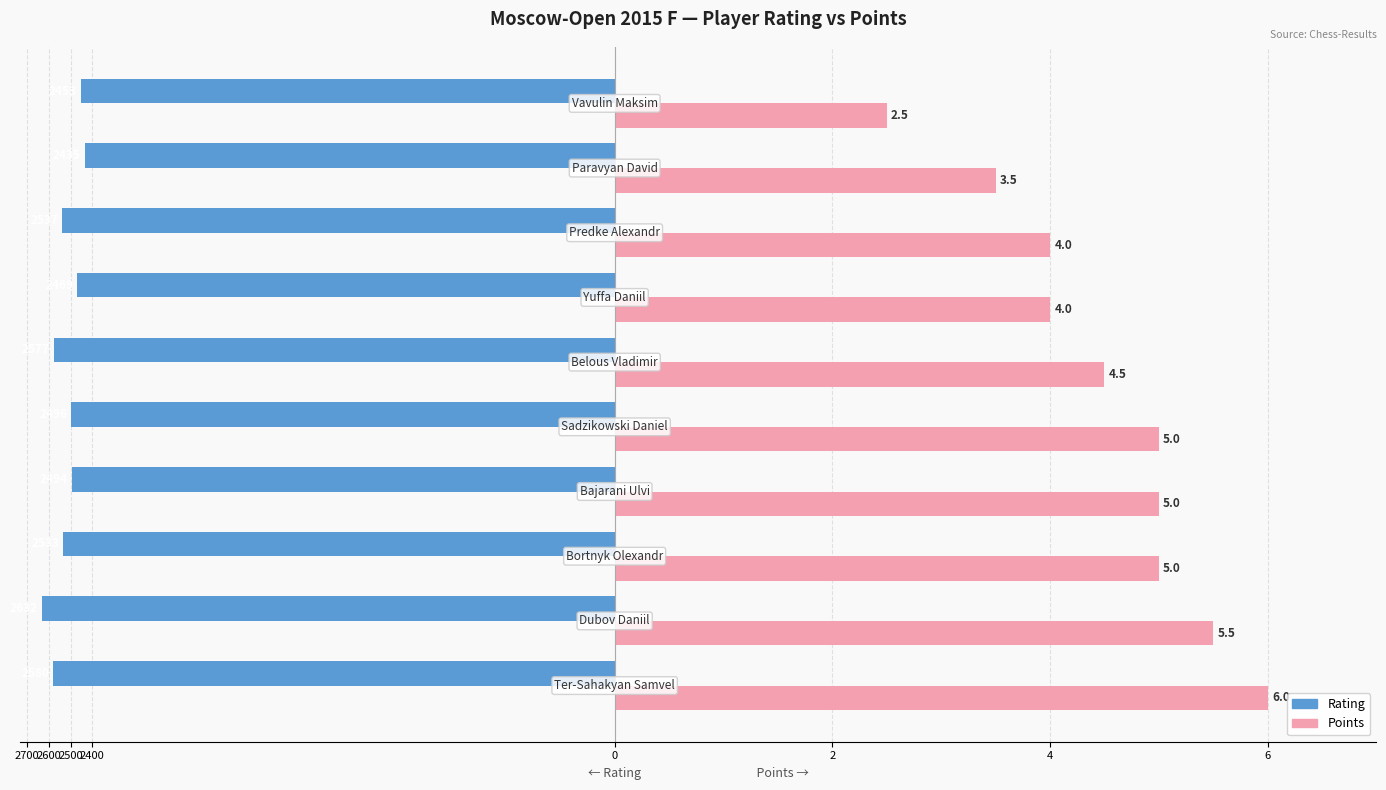

How many bars are there in each group?

2